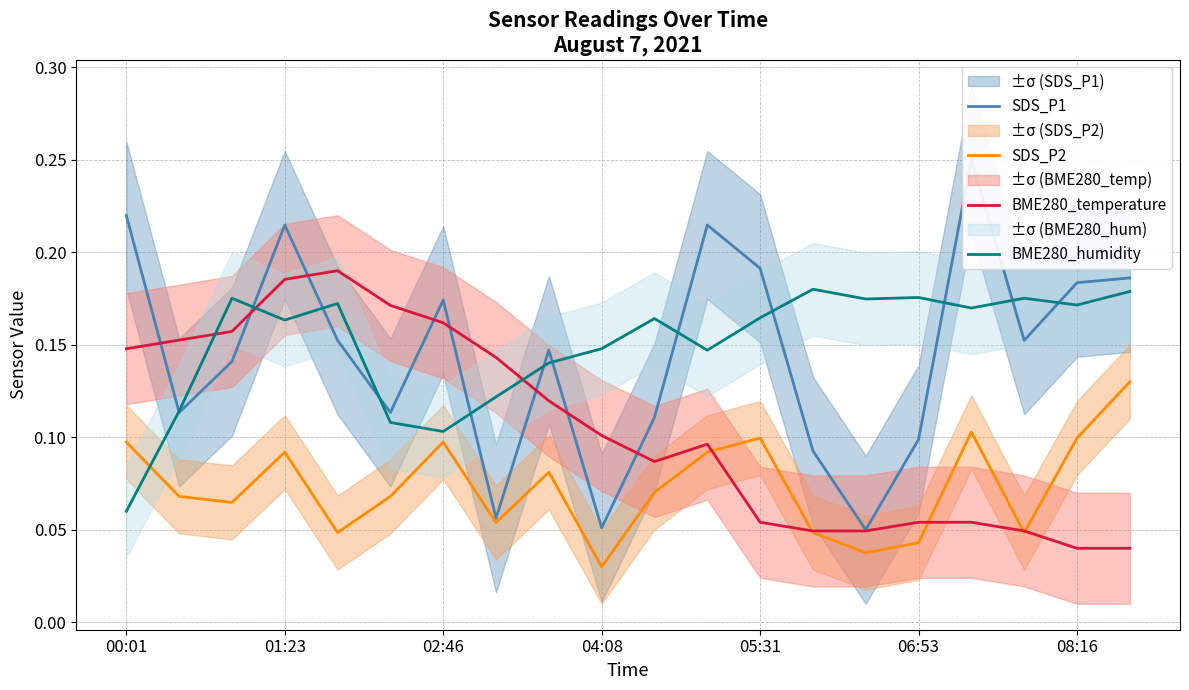

The value of SDS_P2 at 08:16 is 0.1. True or false?

True